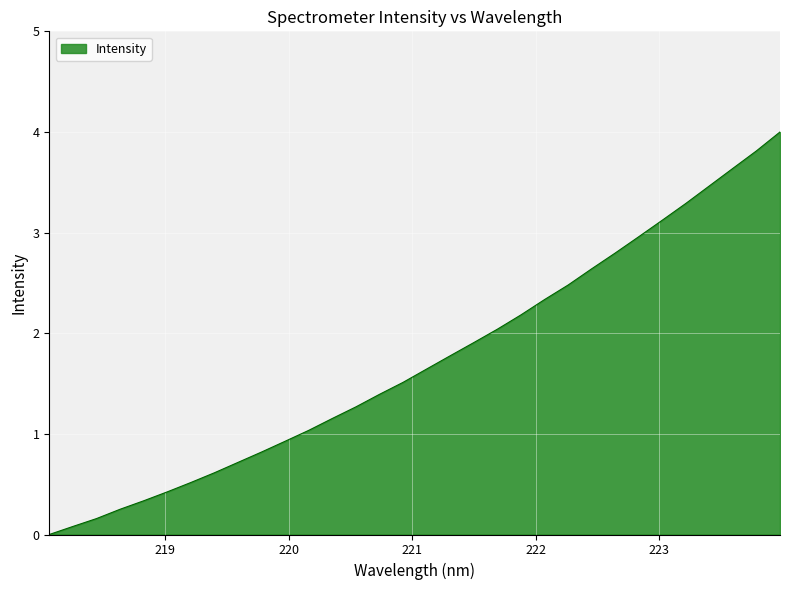

What is the greatest value displayed?

4.0